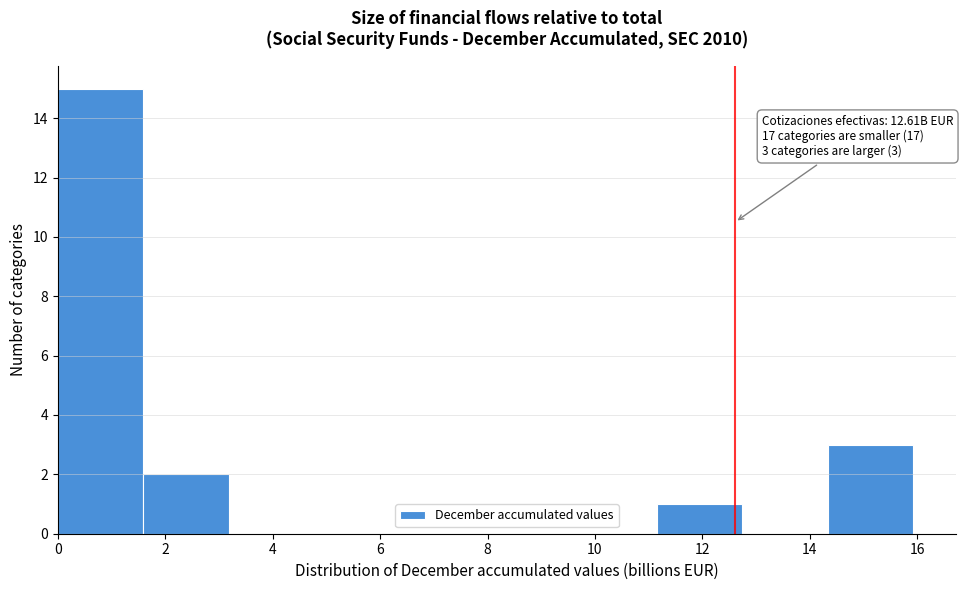

Over which range of the x-axis is the bar tallest?

0.0 to 1.6